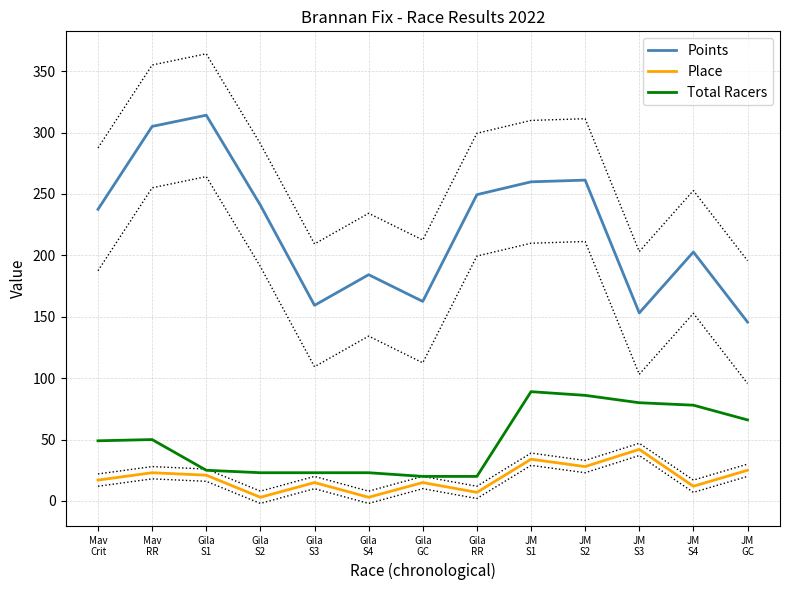

In Total Racers, how many points are higher than both neighbors (excluding endpoints)?

2